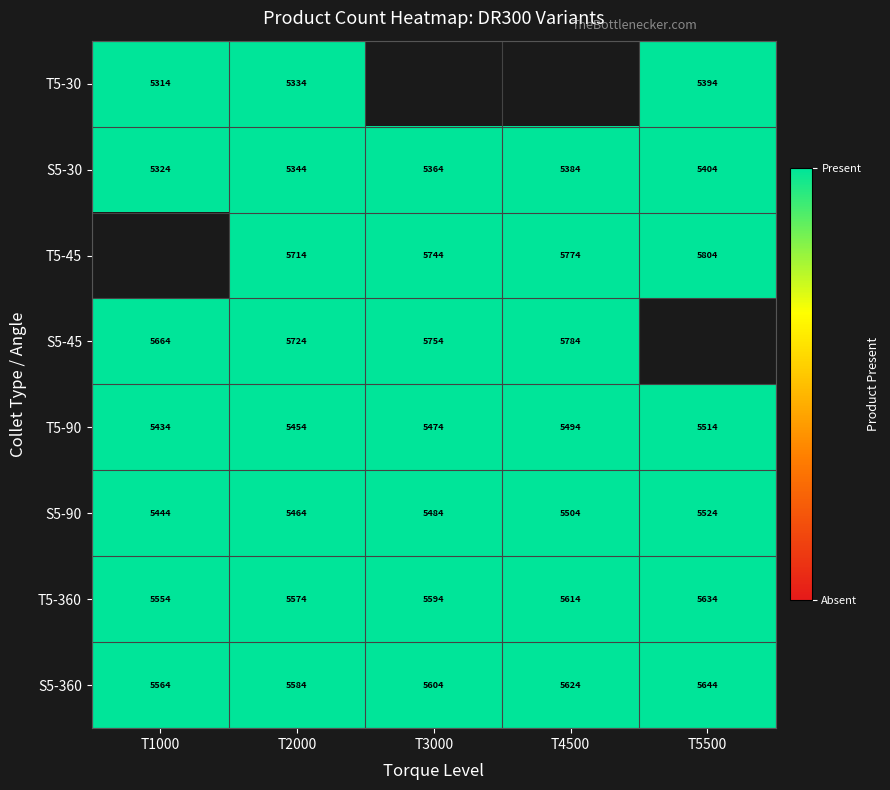

Which label corresponds to the largest value in the chart?

T1000